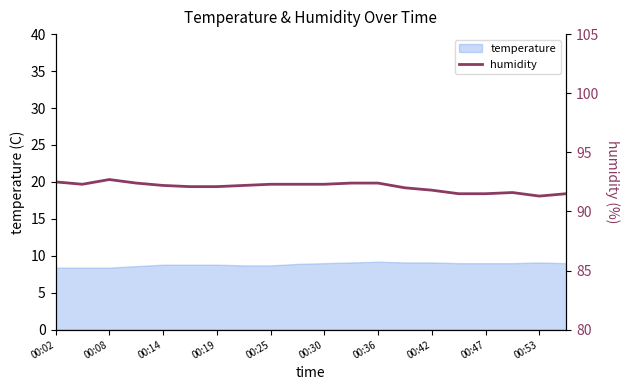

True or false: temperature has a value of 9.0 at 00:47.

True